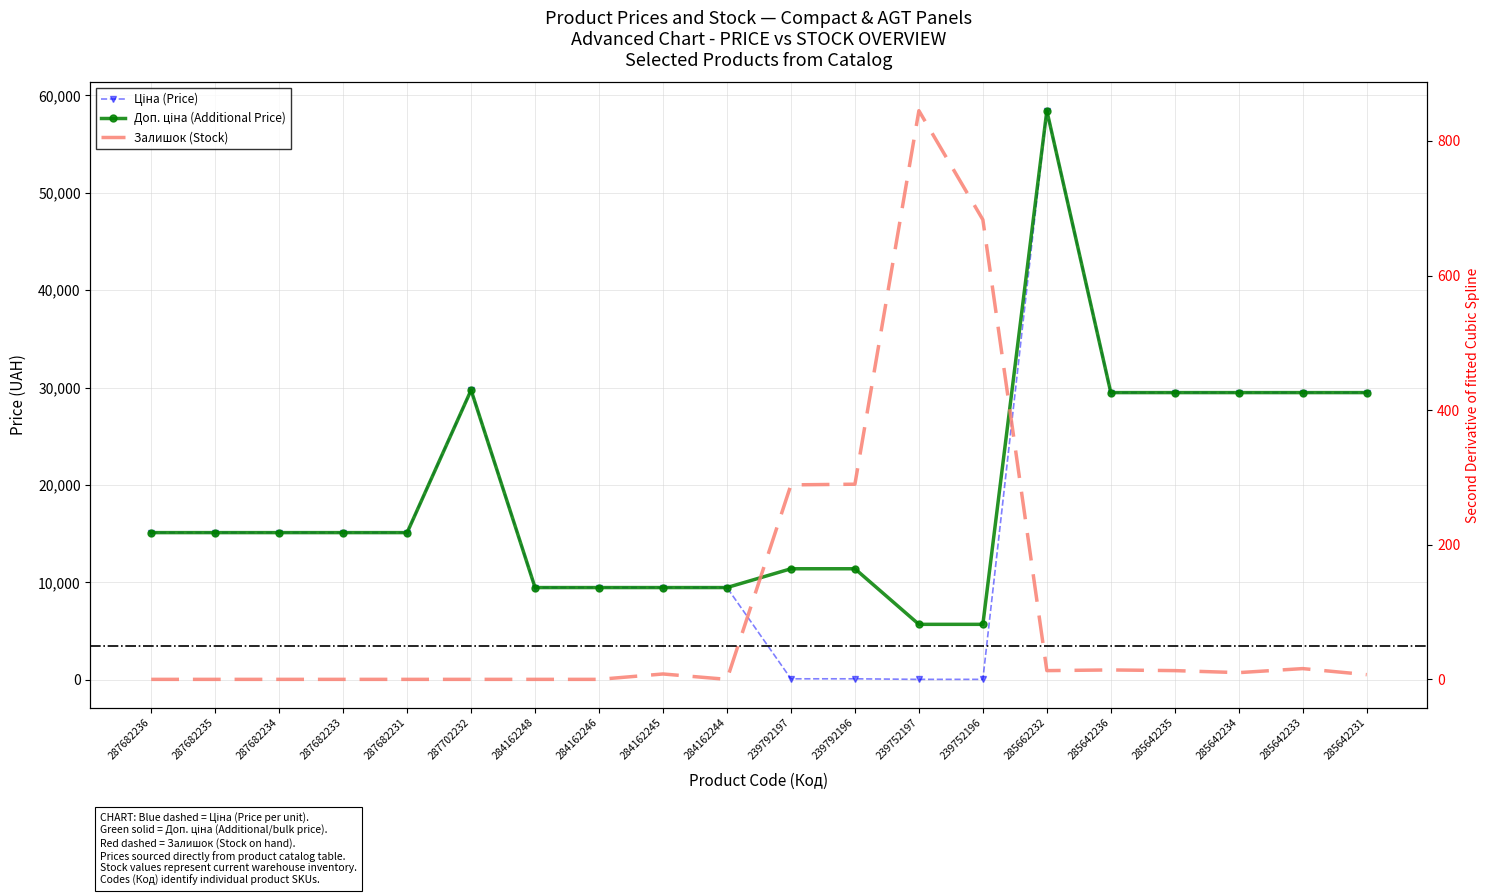

After their last crossing, which series has the higher values: Залишок or Ціна?

Ціна